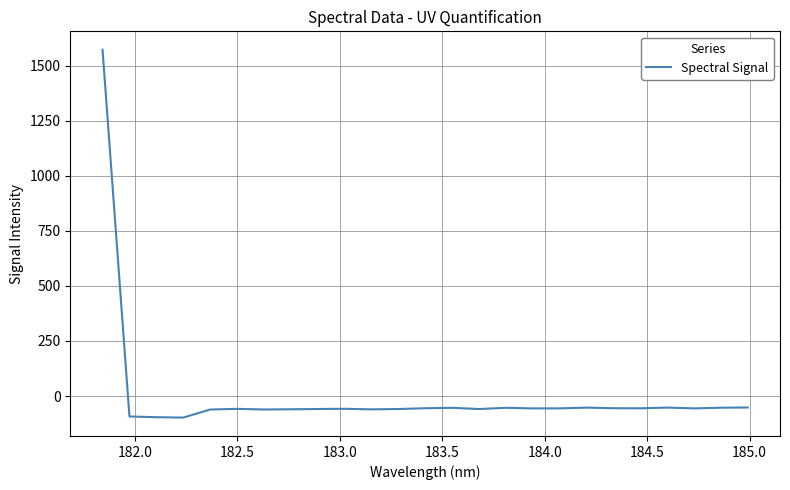

What is the difference between the maximum and minimum values?

1669.8